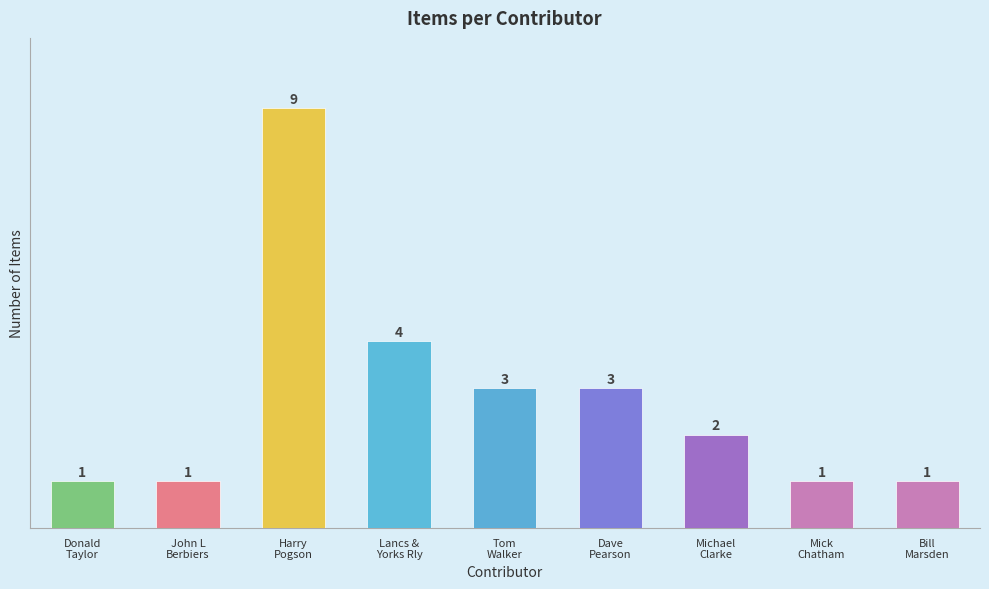

Count the values in the range 1 to 3.

7